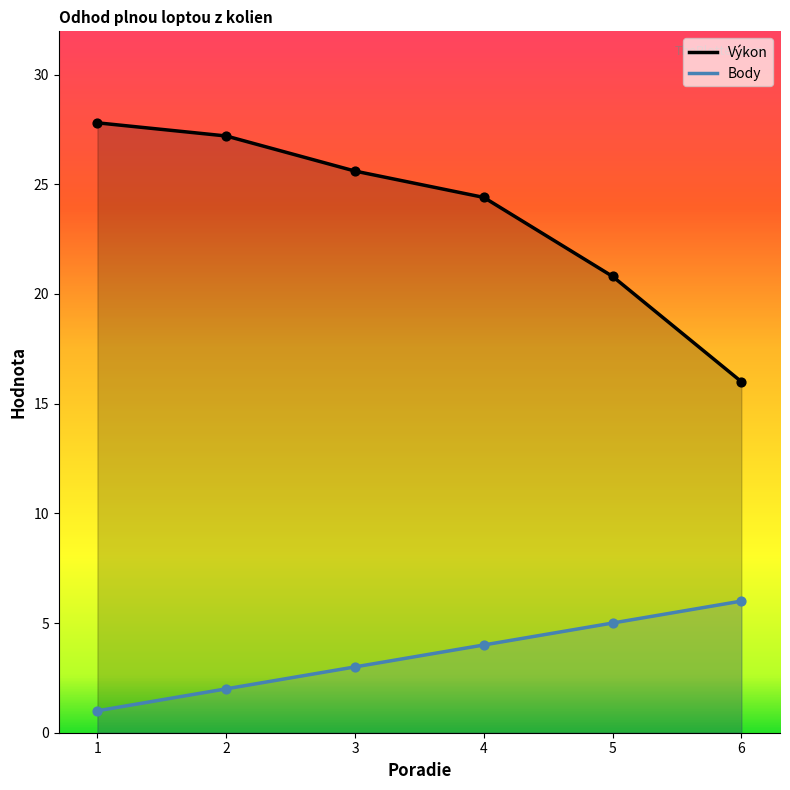

Is the value of Body at 2 greater than the value of Výkon at 2?

No